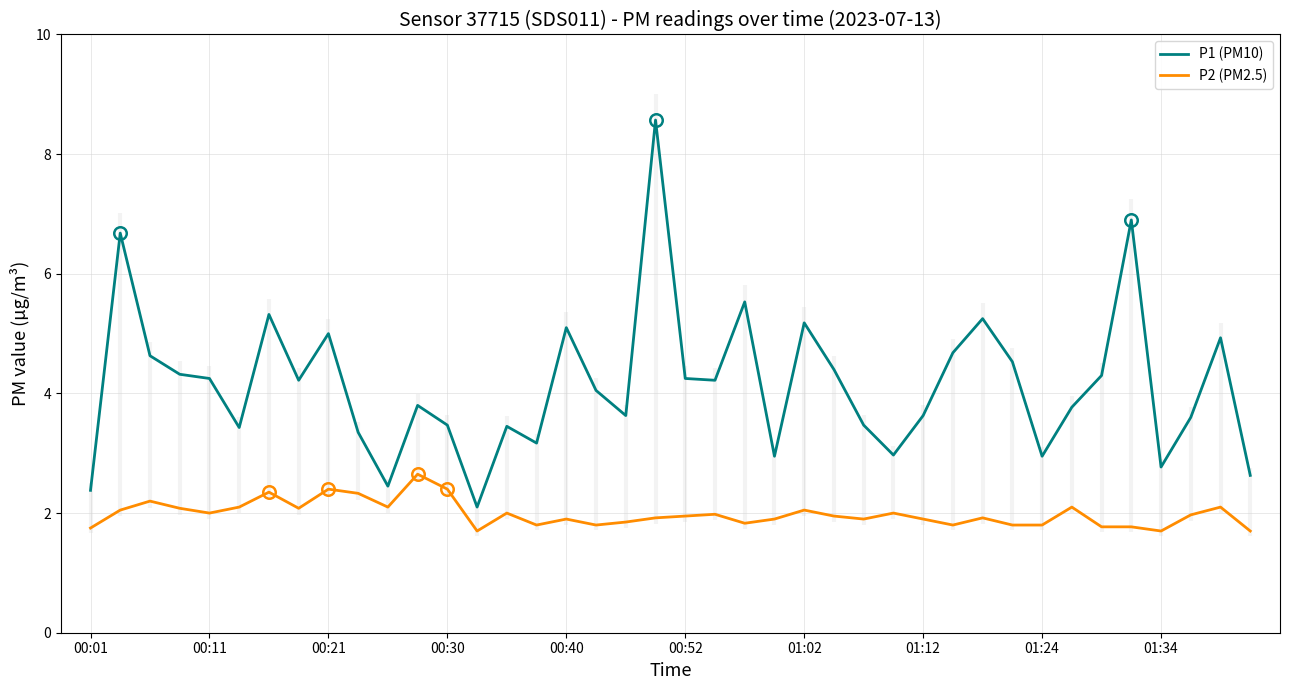

True or false: P2 (PM2.5) and P1 (PM10) intersect in this chart.

False